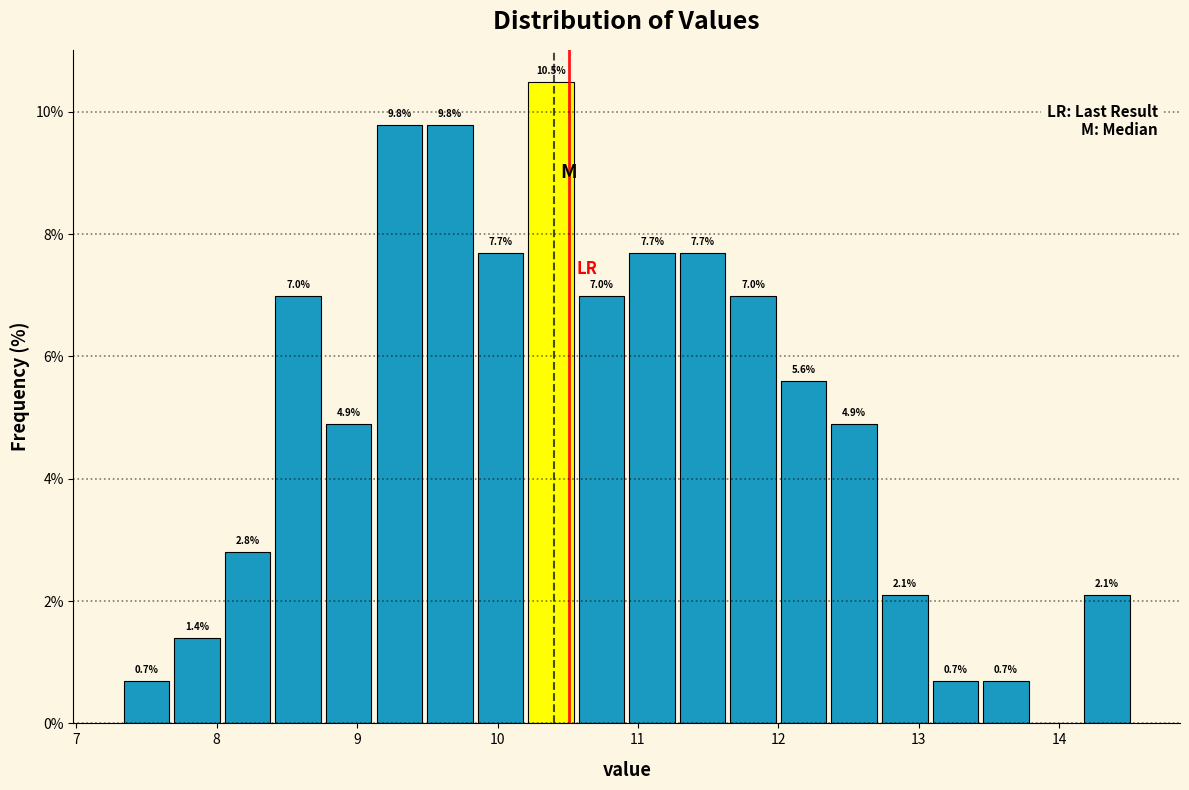

Around what value on the x-axis is the tallest bar? Give the approximate position of its centre, as read against the axis.

10.4